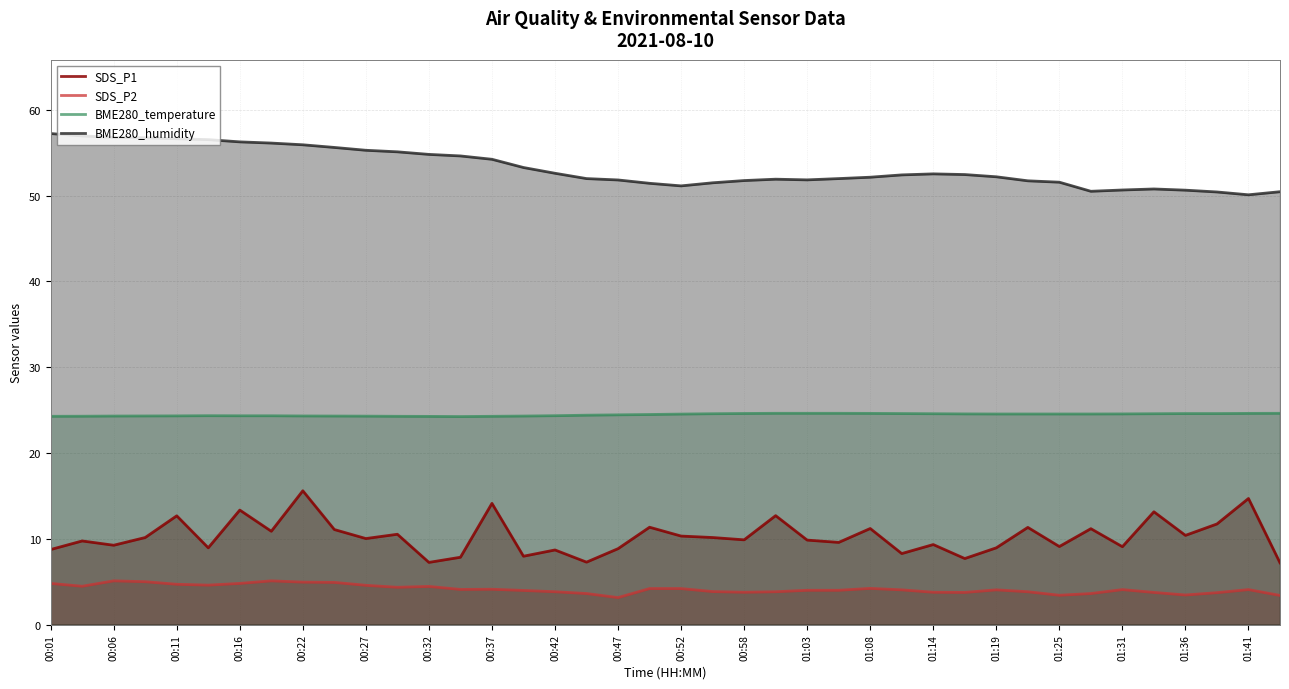

True or false: BME280_humidity and SDS_P1 intersect in this chart.

False